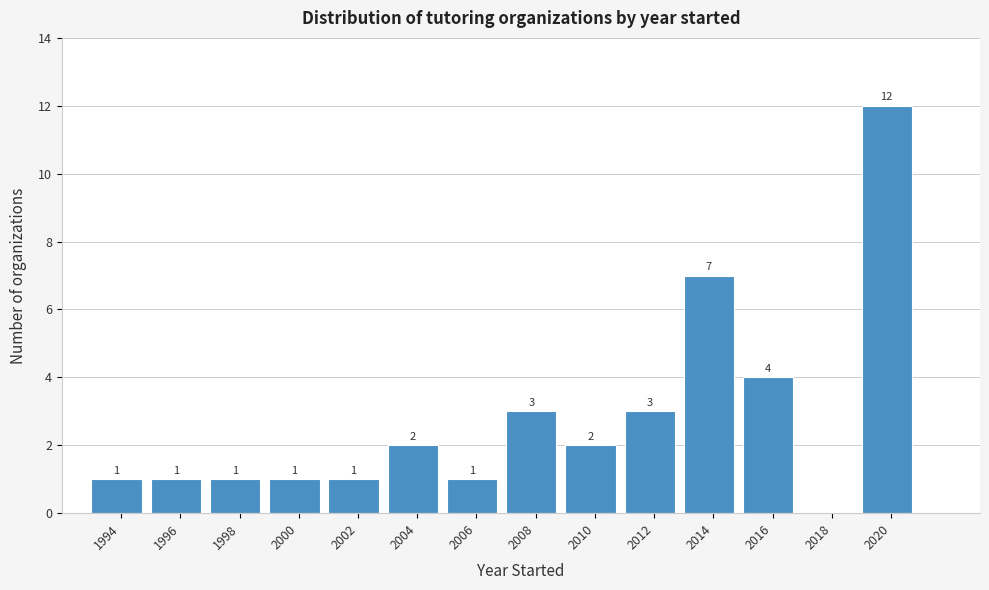

Reading left to right, transcribe all the data shown in this chart.

1994=1	1996=1	1998=1	2000=1	2002=1	2004=2	2006=1	2008=3	2010=2	2012=3	2014=7	2016=4	2018=0	2020=12